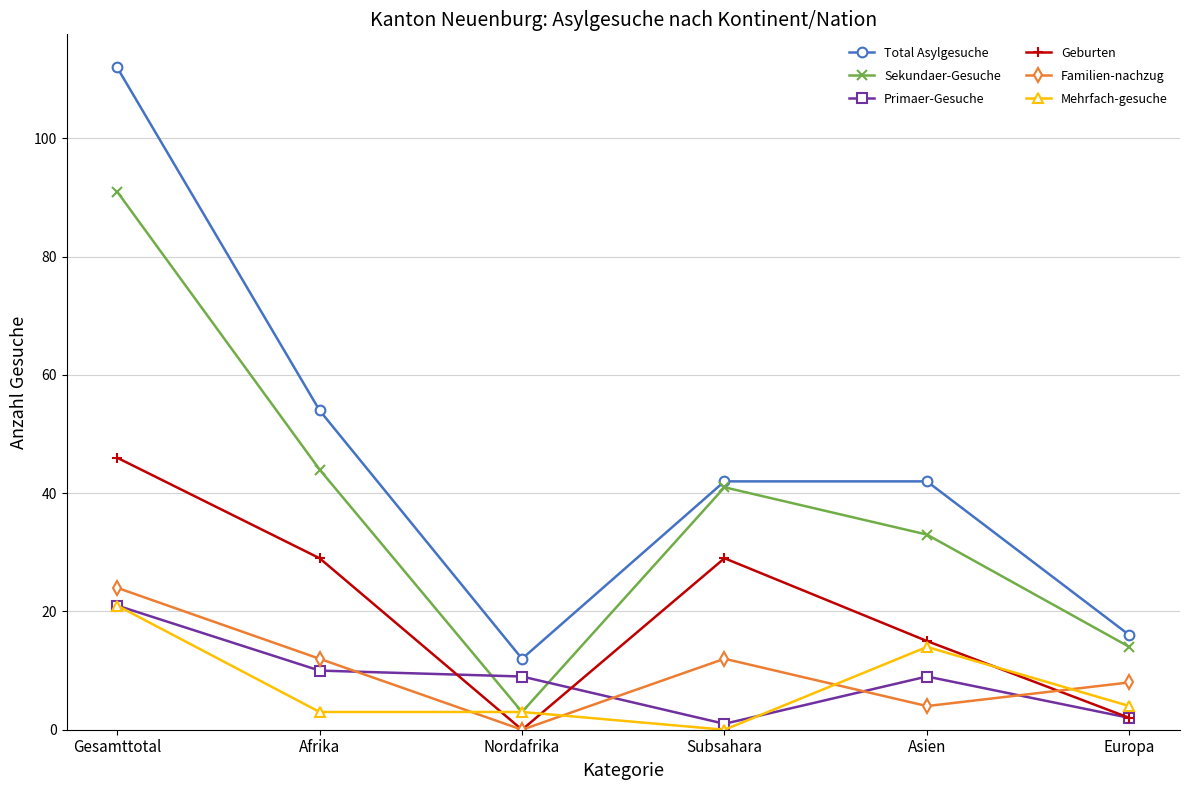

At Asien, list the series in order from largest to smallest.

Total Asylgesuche, Sekundaer-Gesuche, Geburten, Mehrfach-gesuche, Primaer-Gesuche, Familien-nachzug